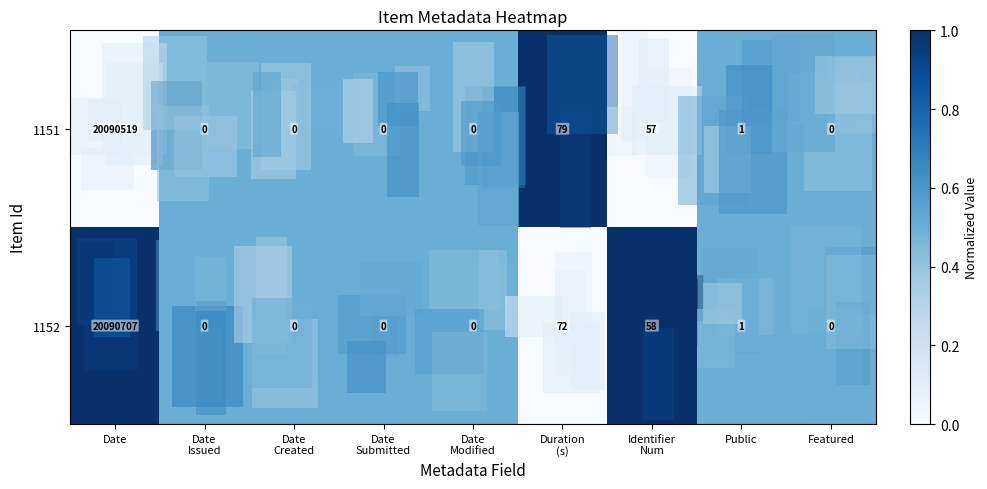

Rank the series by their average value, from lowest to highest.

1151, 1152